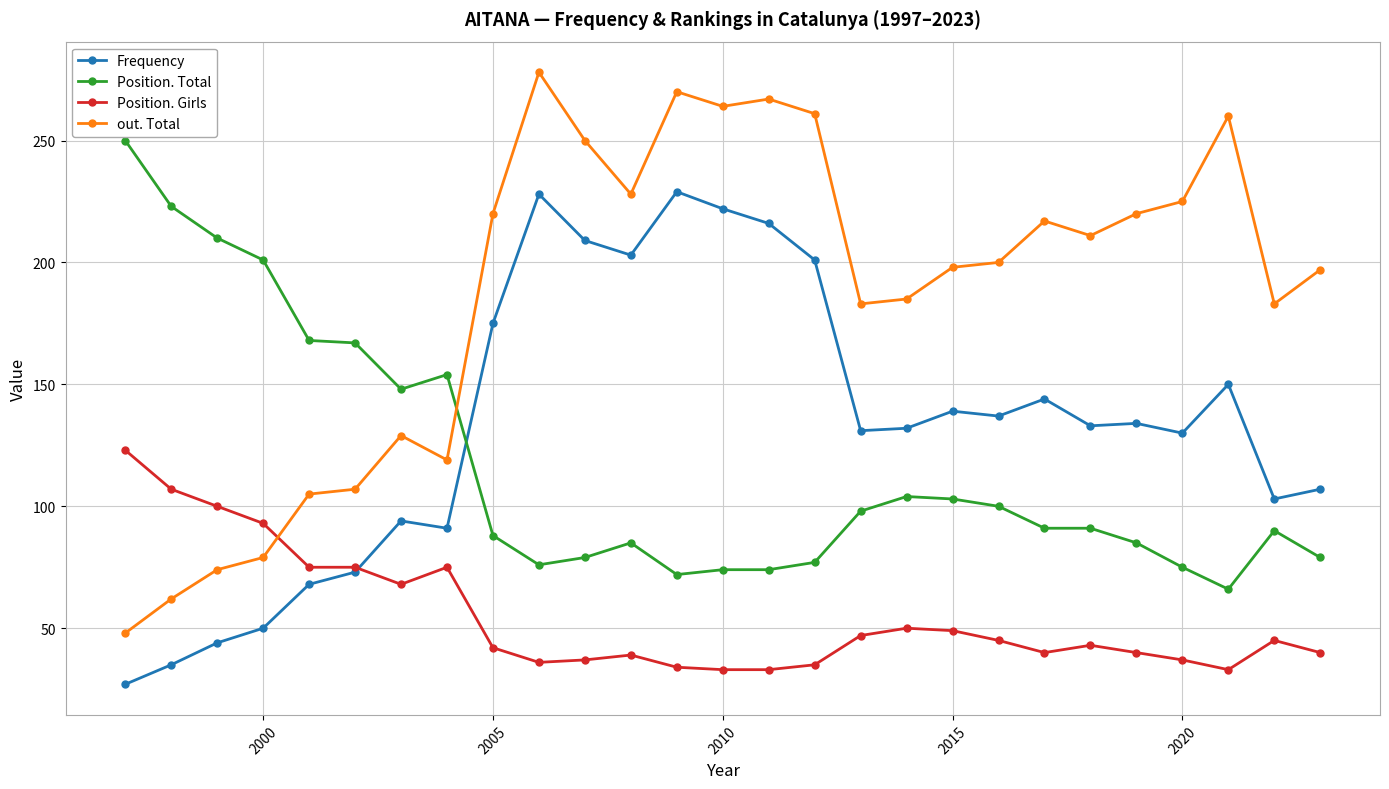

Does the chart have visible grid lines?

Yes